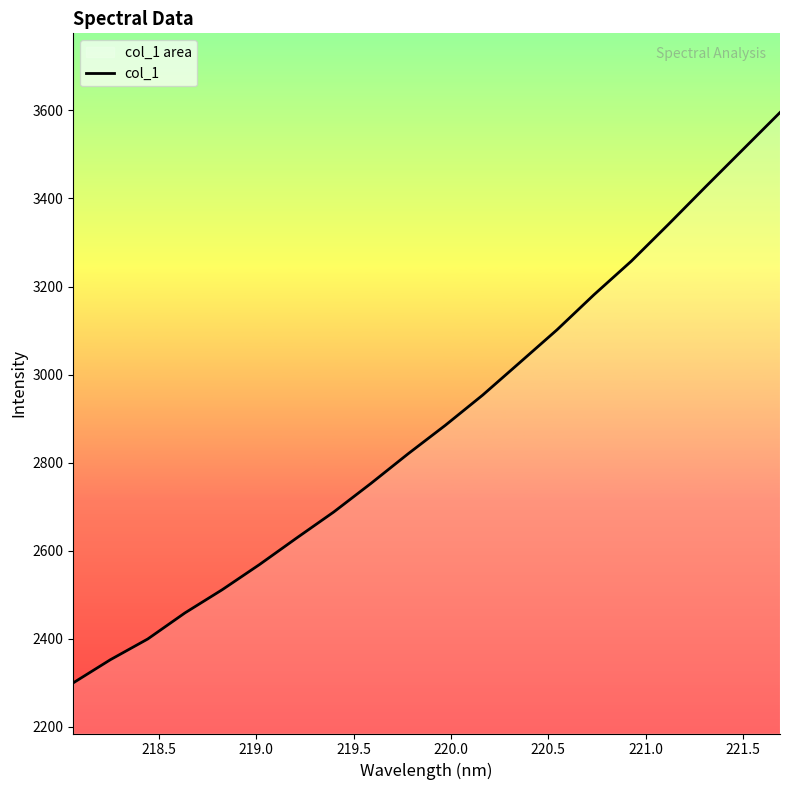

What is the difference between the maximum and minimum values?

1294.9